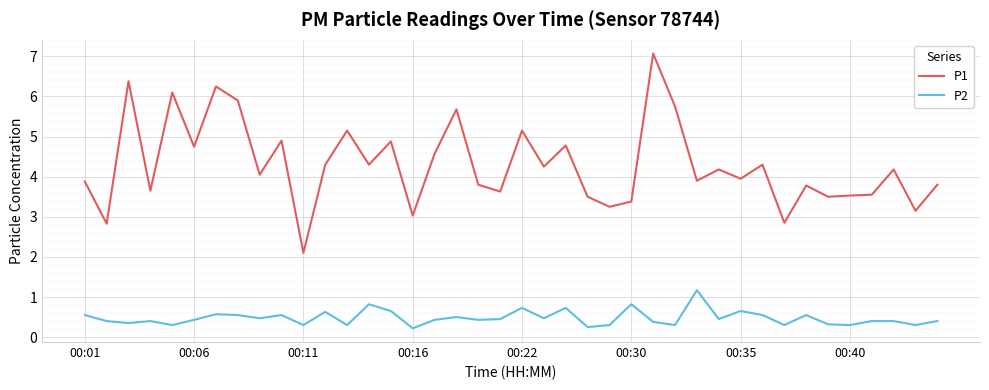

List the series in order of their peak value, lowest first.

P2, P1